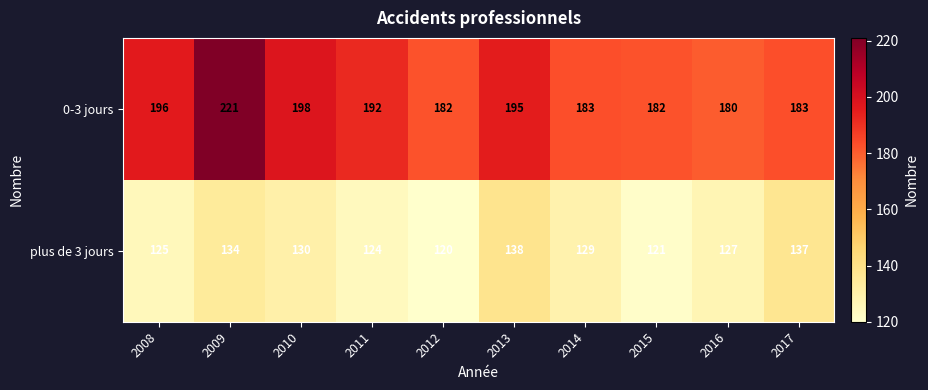

What is the minimum value shown in the chart?

120